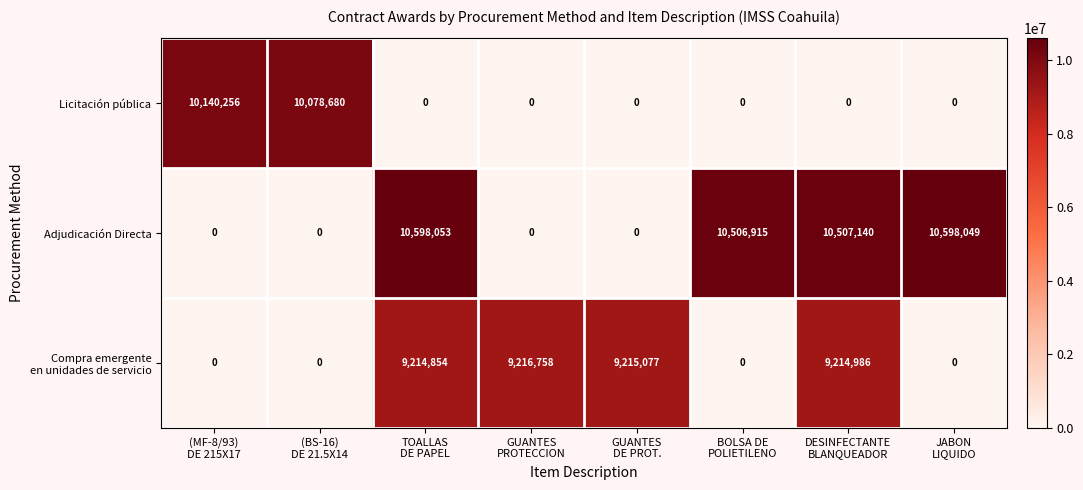

Which series has the widest spread of values?

Adjudicación Directa